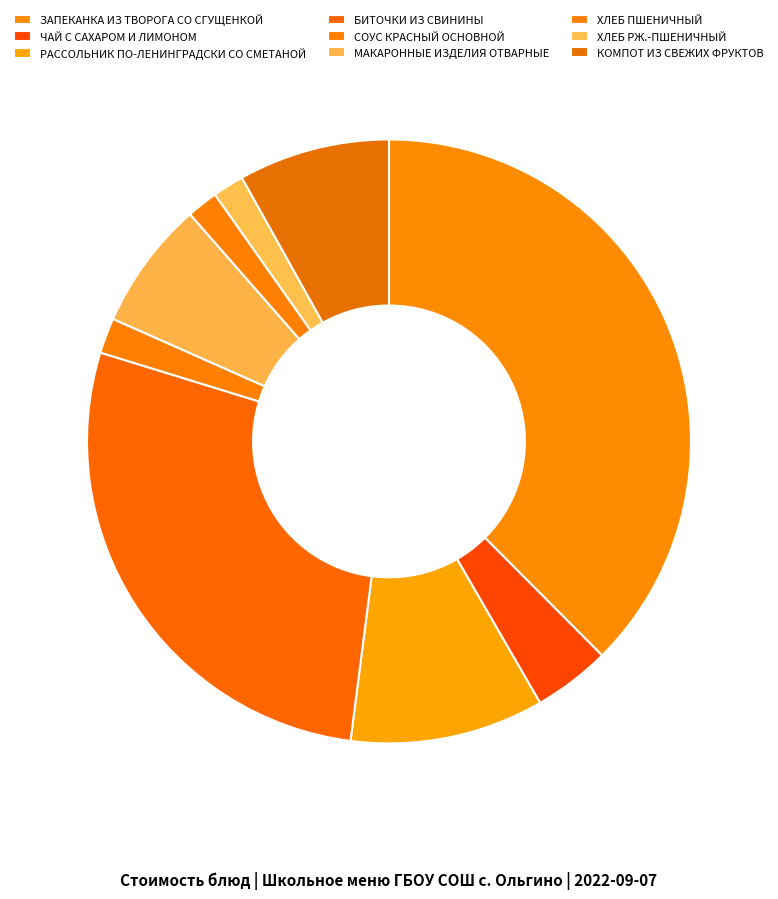

What is the ratio of the value at СОУС КРАСНЫЙ ОСНОВНОЙ to the value at ХЛЕБ ПШЕНИЧНЫЙ?

1.1